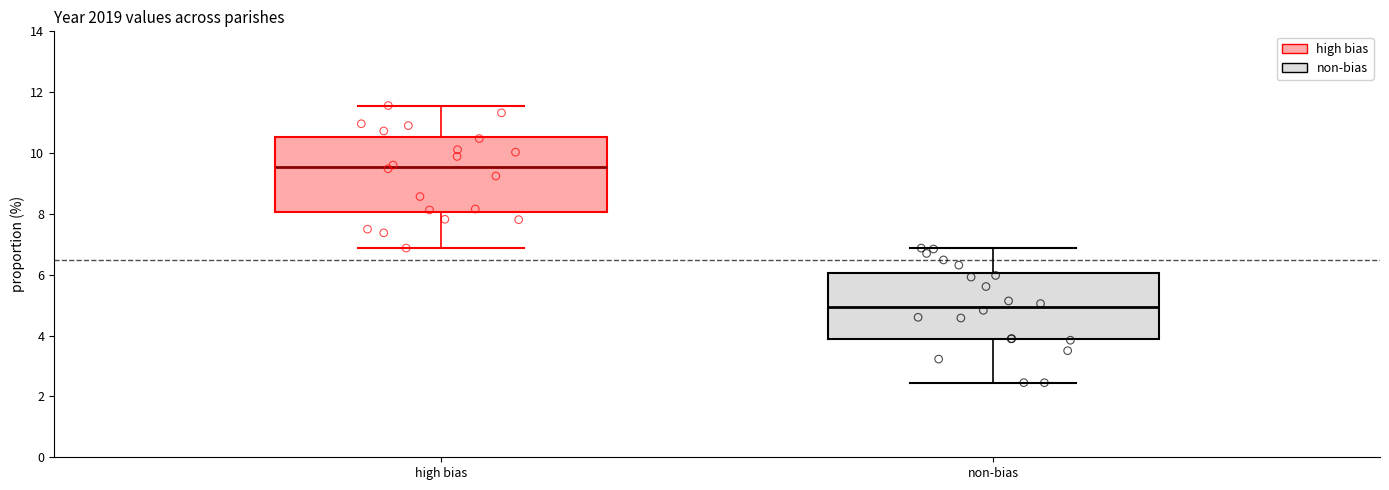

Reading left to right, transcribe this box plot: for each box, give where its median line is, the range the box spans, and where its two whiskers end, as read against the y-axis. The values are not printed on the chart, so give them approximately, as read against the axis.

high bias: median 9.6, box 8.0 to 10.6, whiskers 6.8 to 11.6
non-bias: median 5.0, box 3.8 to 6.0, whiskers 2.4 to 6.8